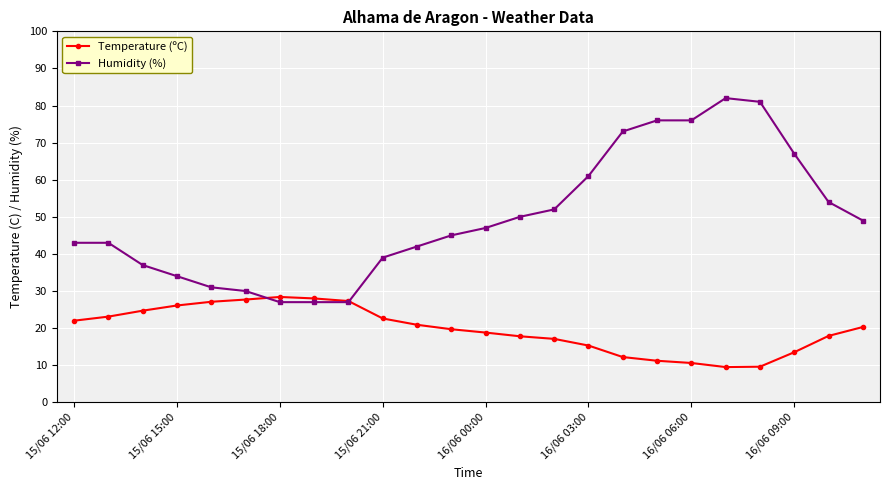

List the series in order of their overall mean, highest first.

Humidity (%), Temperature (ºC)